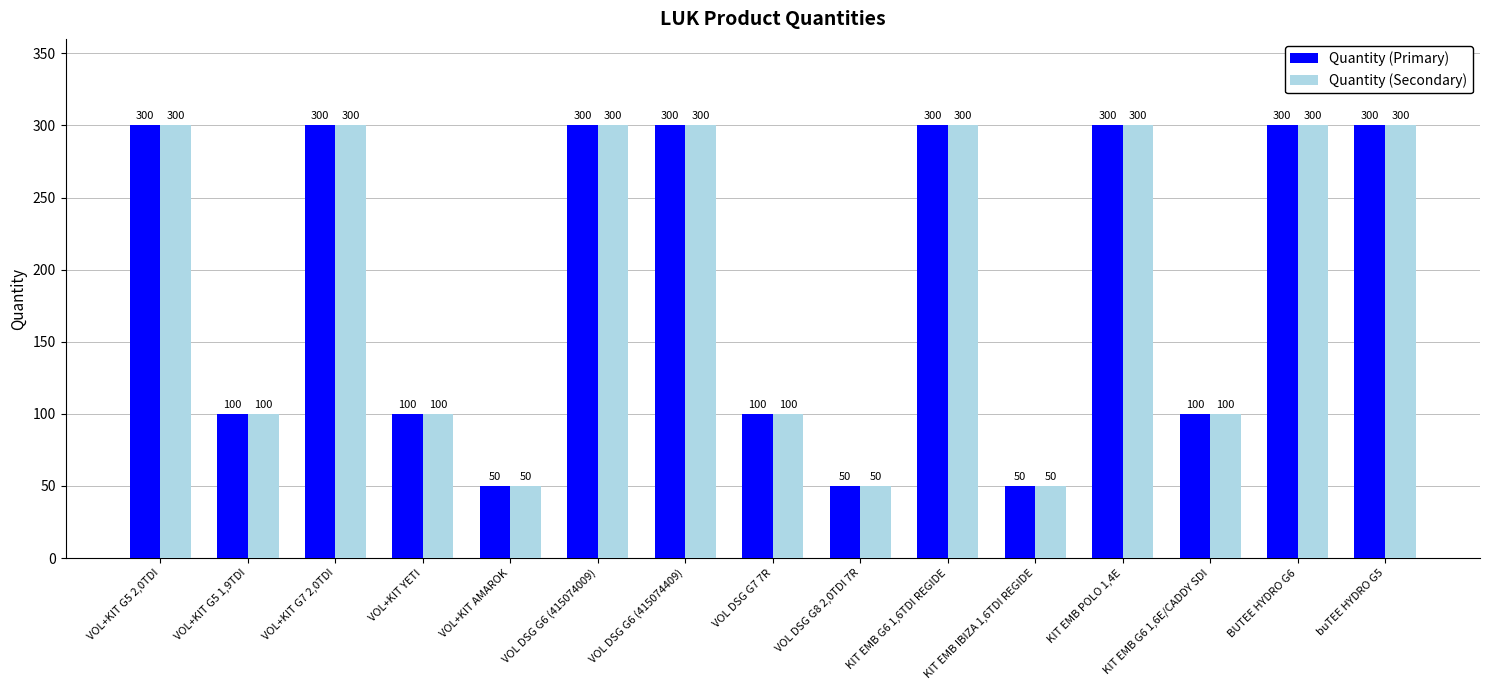

What is the average value of the Quantity (Secondary) series?

197